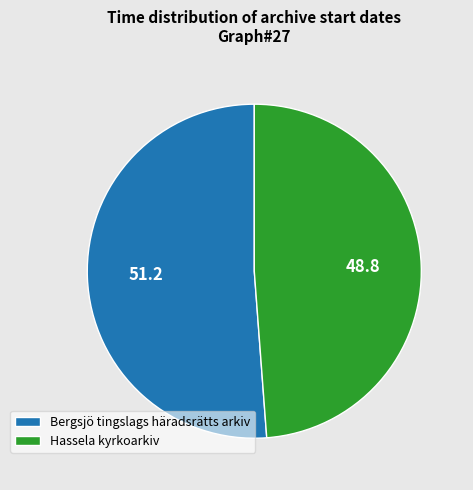

Rank the categories by value from lowest to highest.

Hassela kyrkoarkiv, Bergsjö tingslags häradsrätts arkiv